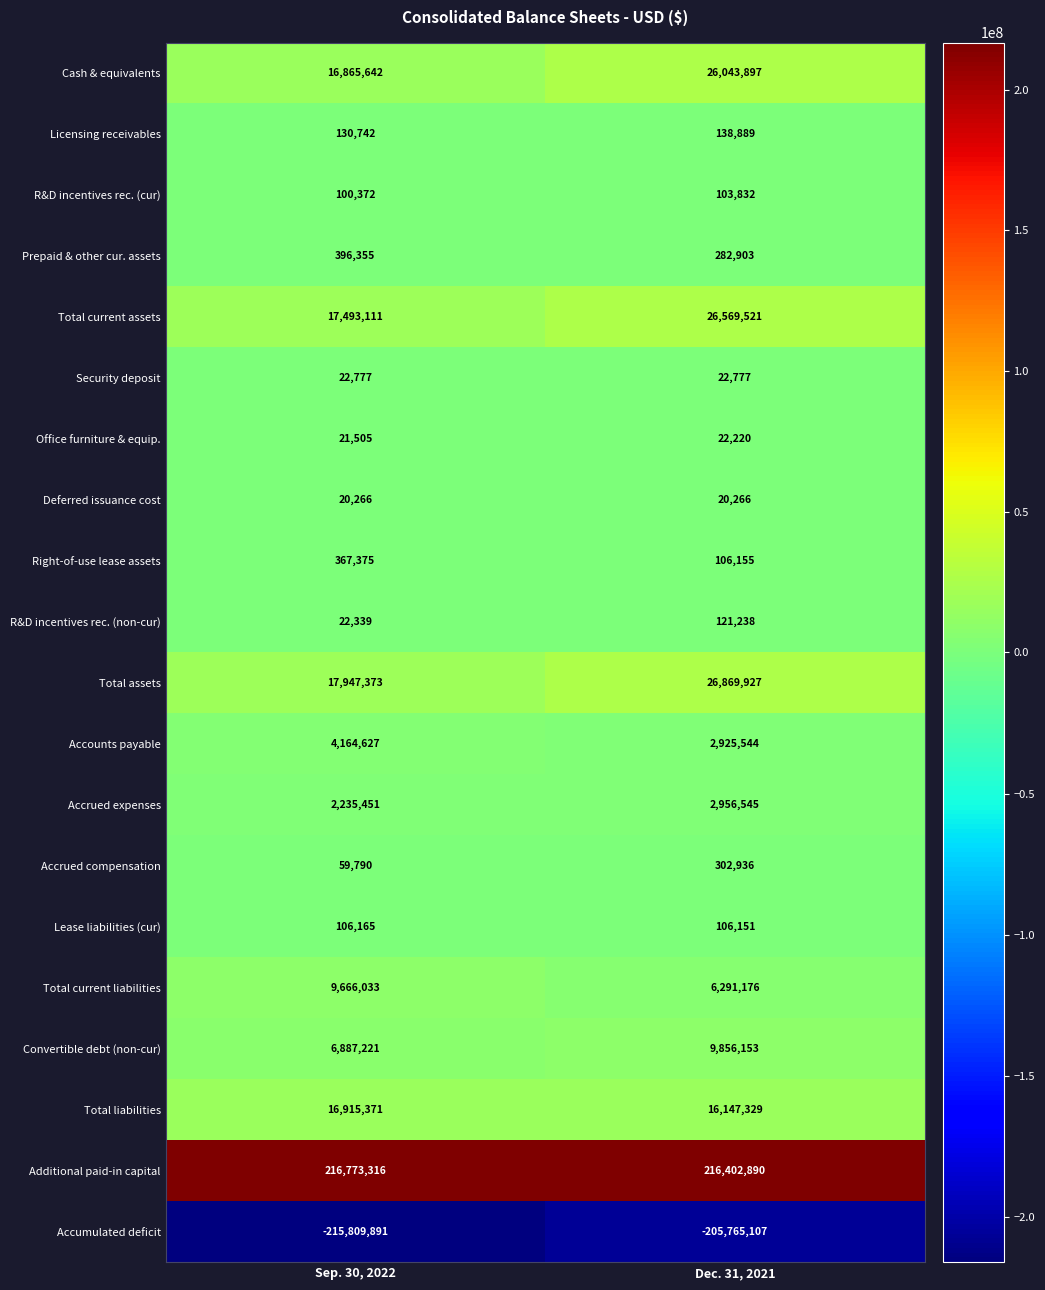

List the series in order of their peak value, highest first.

Additional paid-in capital, Total assets, Total current assets, Cash & equivalents, Total liabilities, Convertible debt (non-cur), Total current liabilities, Accounts payable, Accrued expenses, Prepaid & other cur. assets, Right-of-use lease assets, Accrued compensation, Licensing receivables, R&D incentives rec. (non-cur), Lease liabilities (cur), R&D incentives rec. (cur), Security deposit, Office furniture & equip., Deferred issuance cost, Accumulated deficit